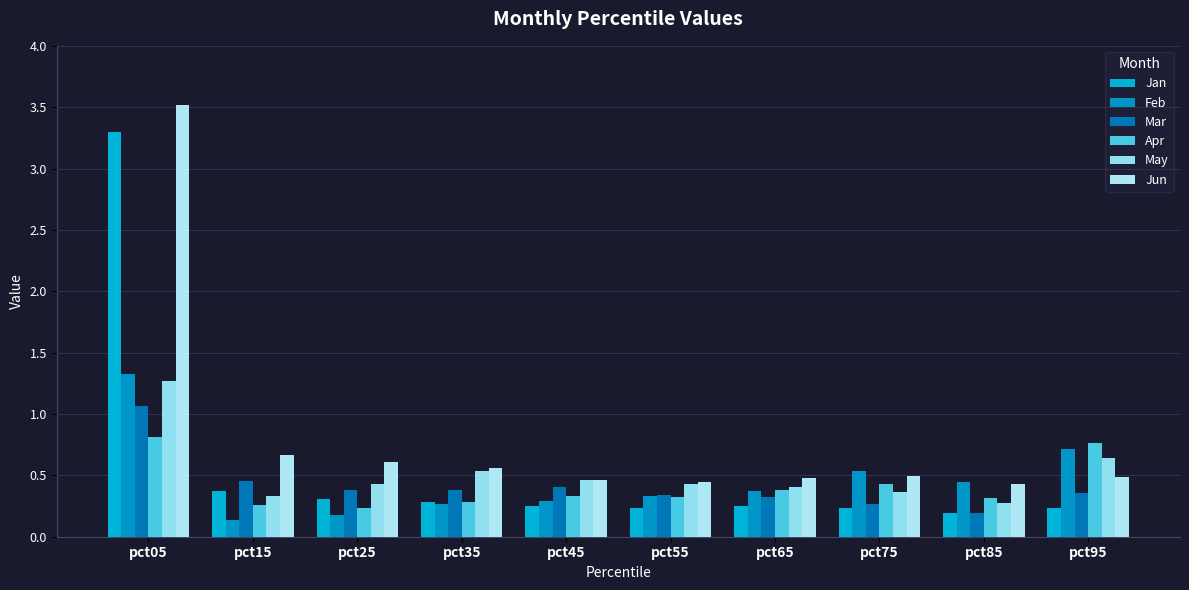

How many bars are there in each group?

6